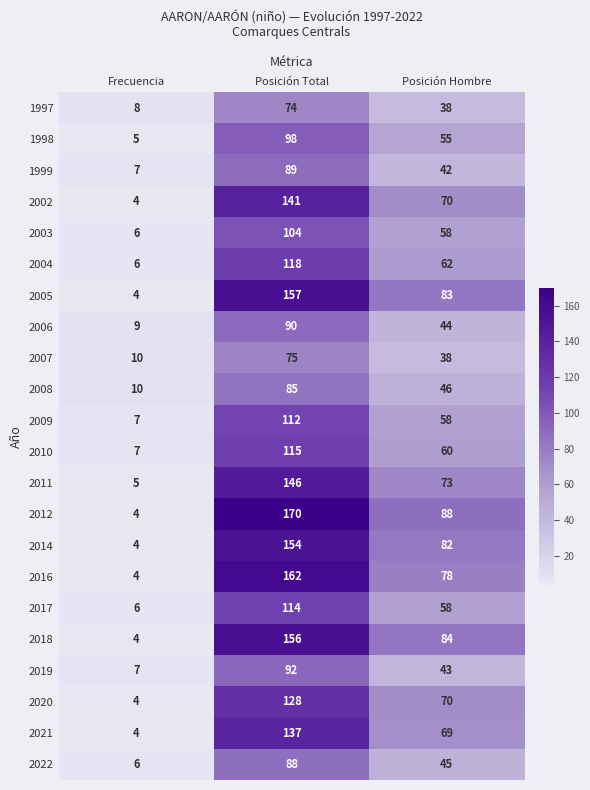

The value of 2014 at Posición Total is 94. True or false?

False